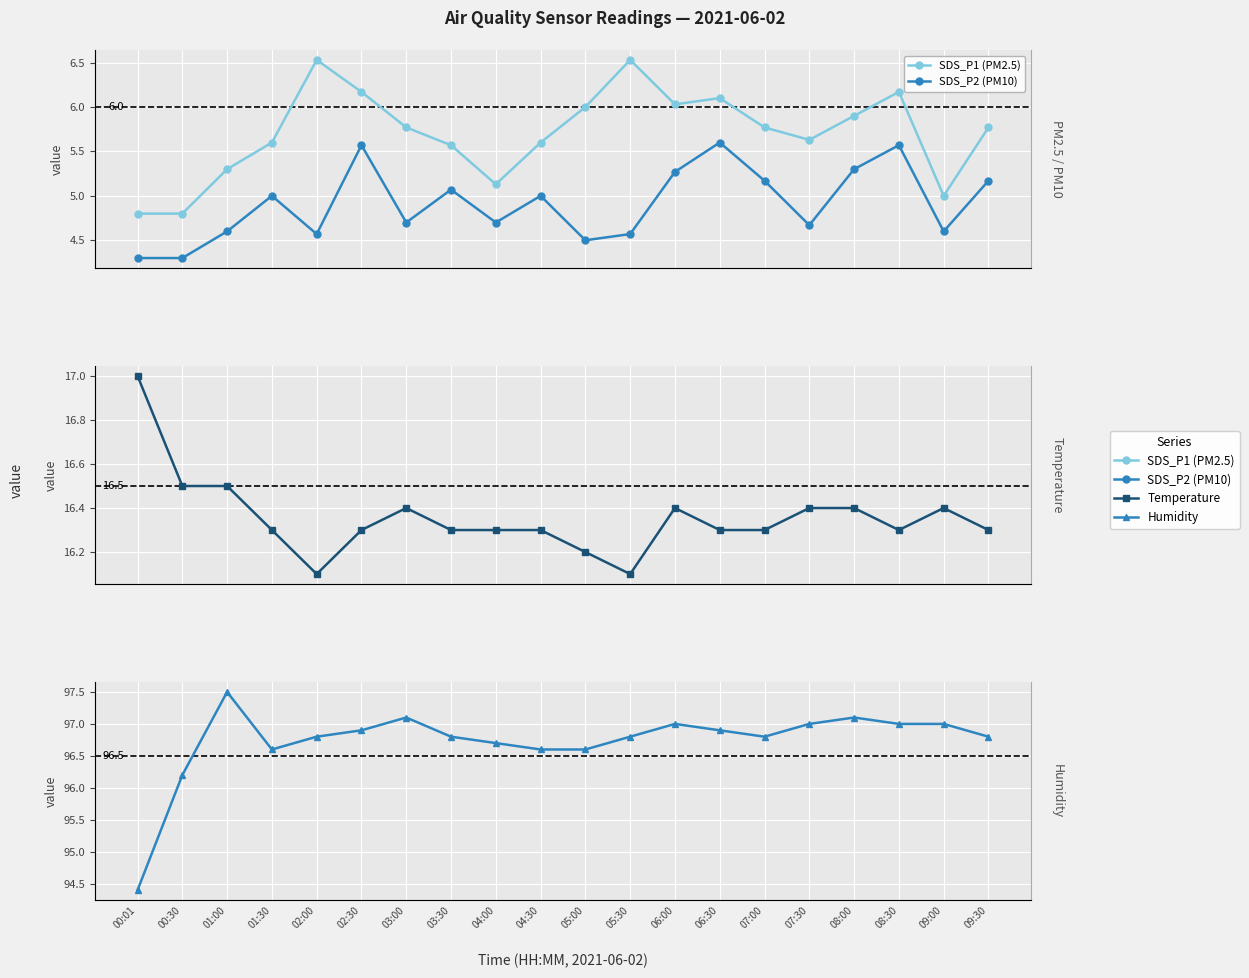

What is the total value across all series at 03:30?

123.7